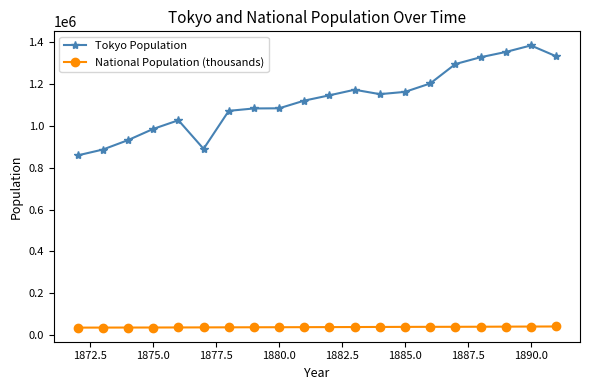

Which series has the largest total across all categories?

Tokyo Population